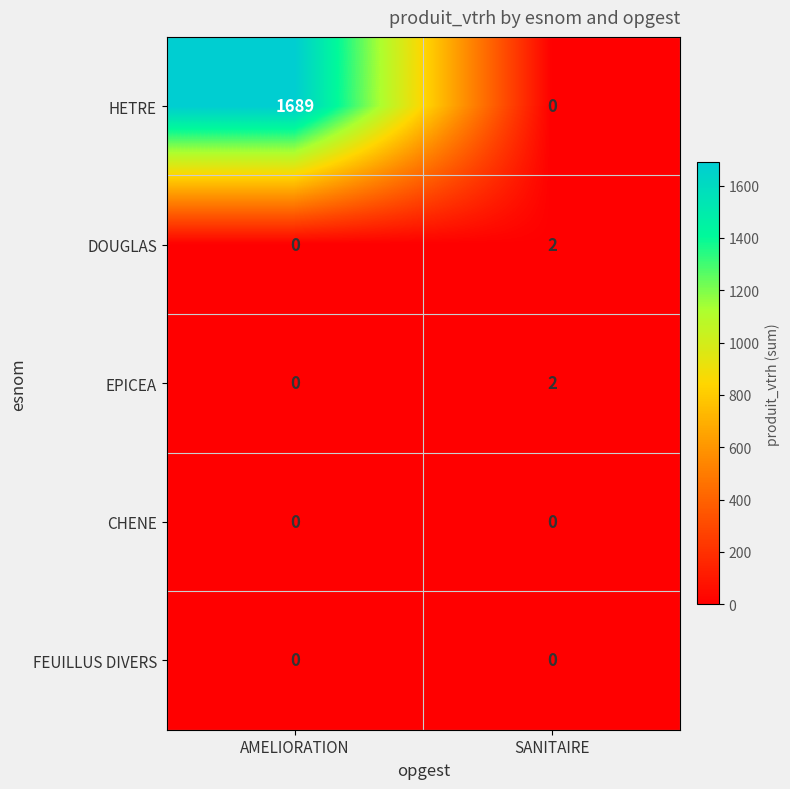

Where is DOUGLAS nearest to the value 1?

AMELIORATION